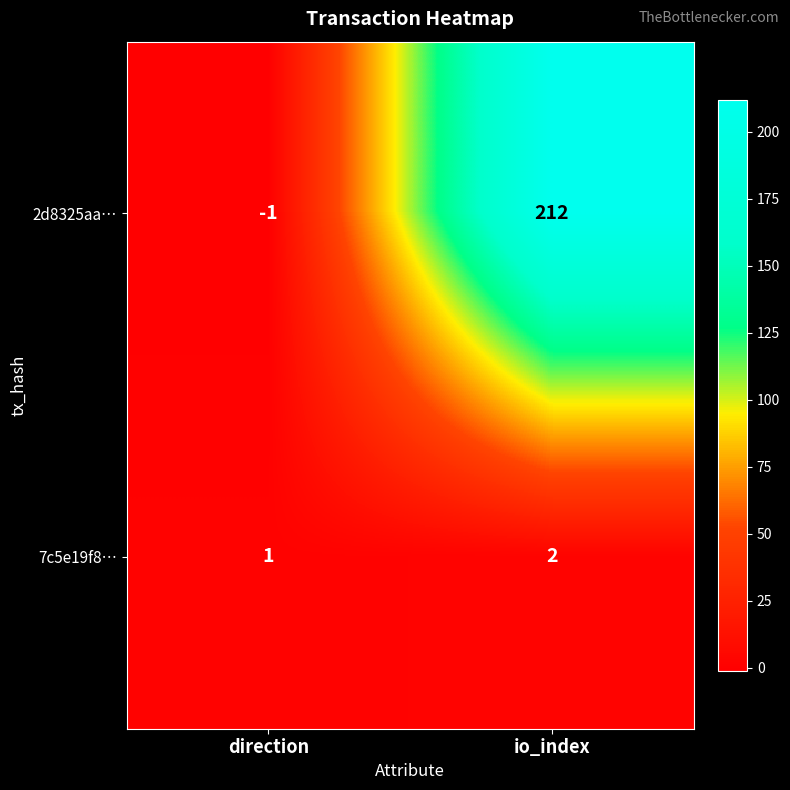

The value of 7c5e19f8… at direction is 1. True or false?

True